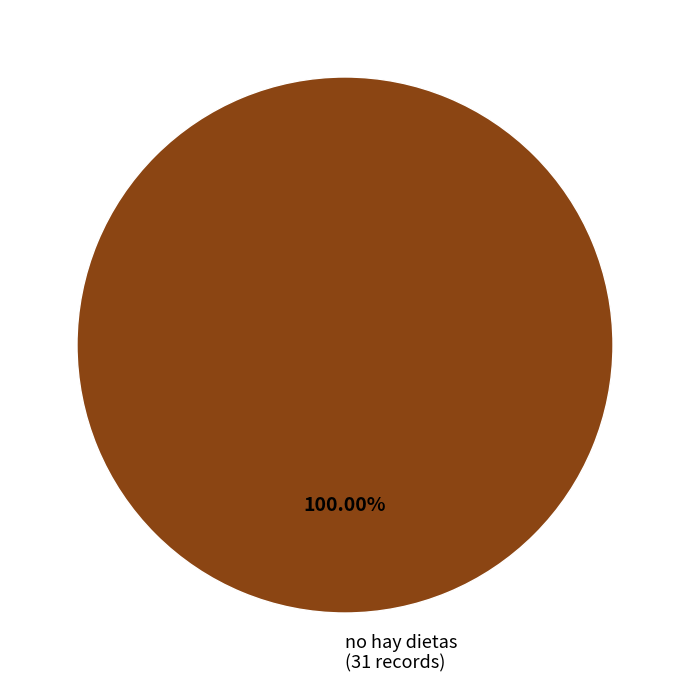

How many slices are in this pie chart?

1